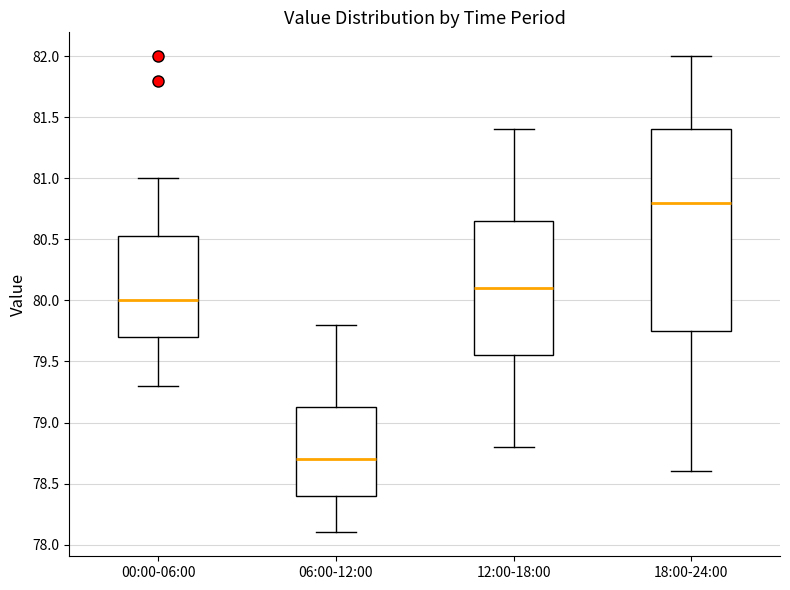

Comparing the boxes themselves (not the whiskers), which one is the tallest?

18:00-24:00